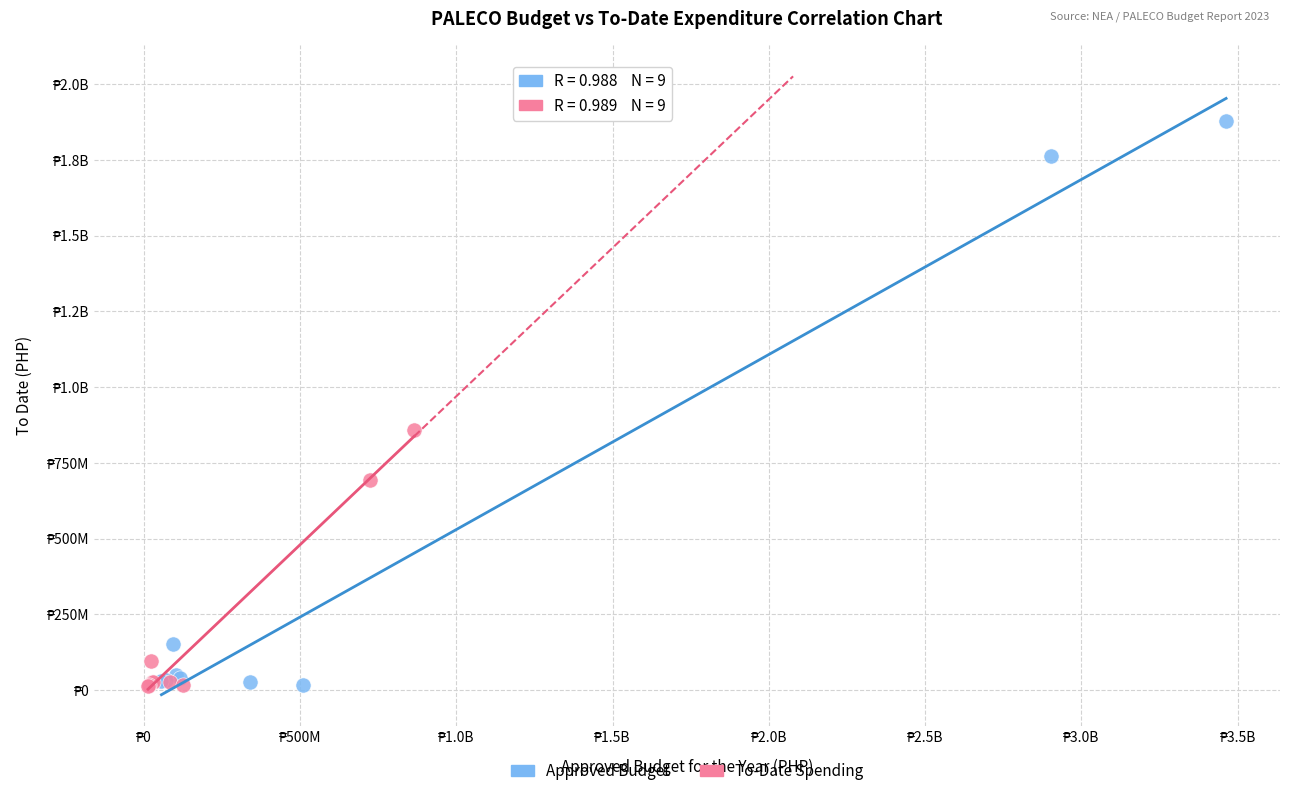

What are all the series names shown in the legend?

Approved Budget, To-Date Spending